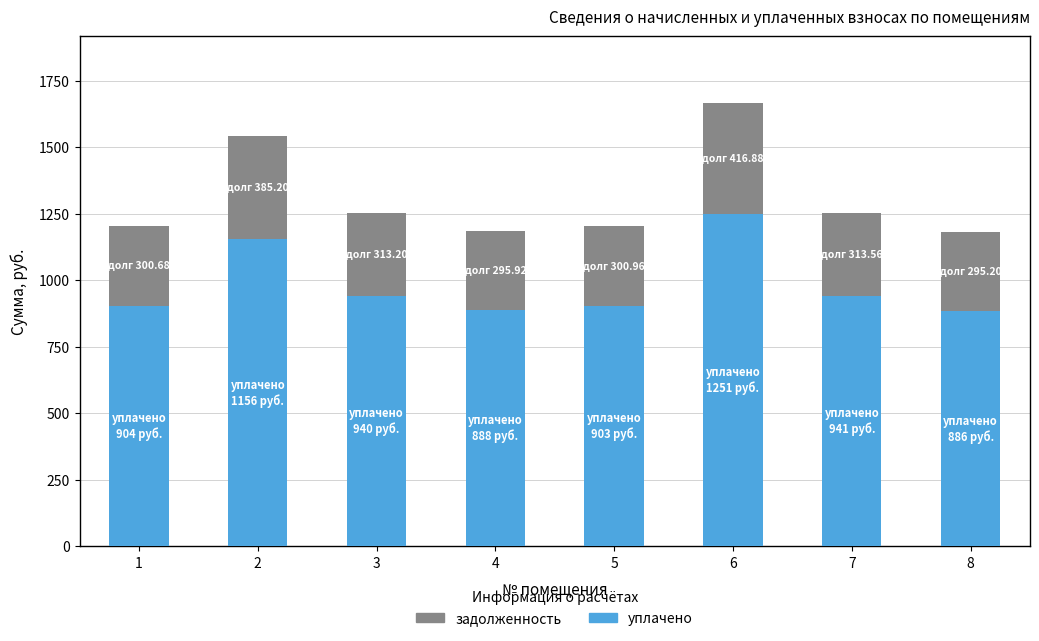

What is the maximum value for уплачено?

1250.6